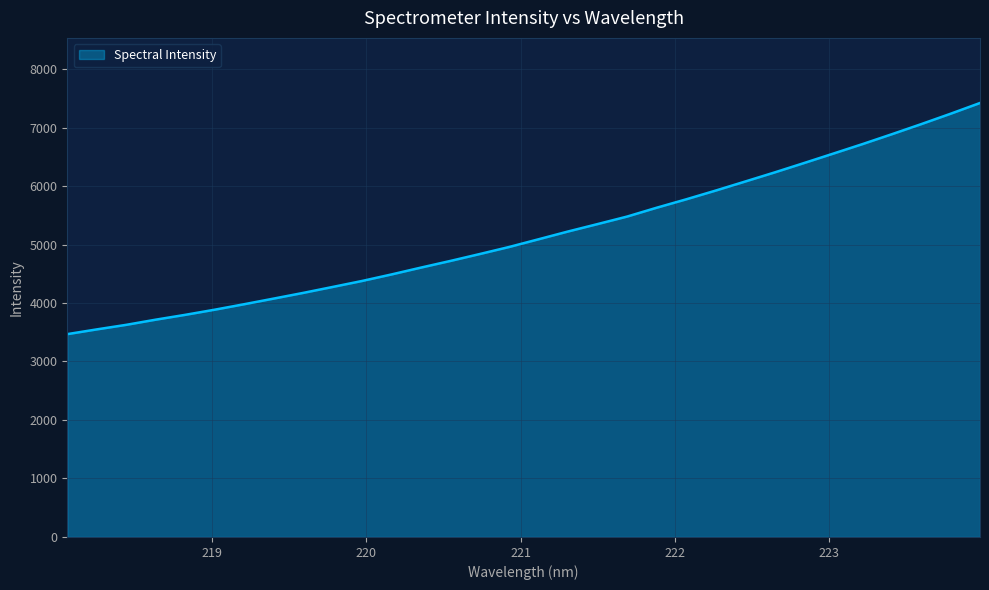

What is the difference between the maximum and minimum values?

3951.6